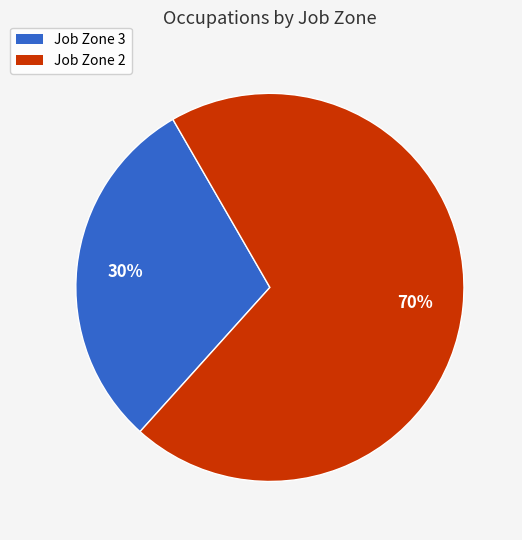

Is there a majority slice in this chart?

Yes